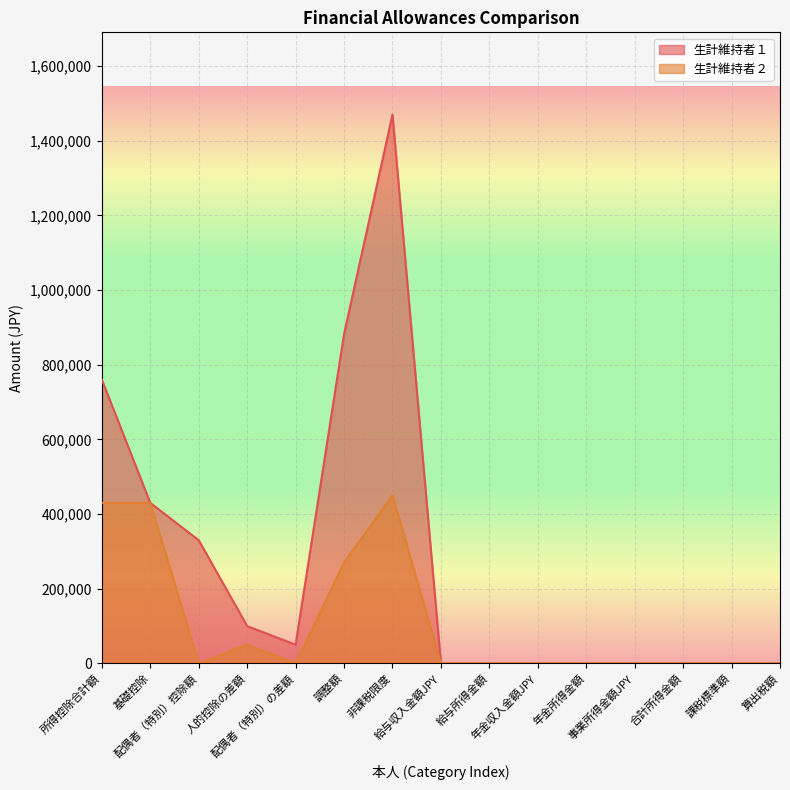

True or false: 生計維持者１ and 生計維持者２ intersect in this chart.

False